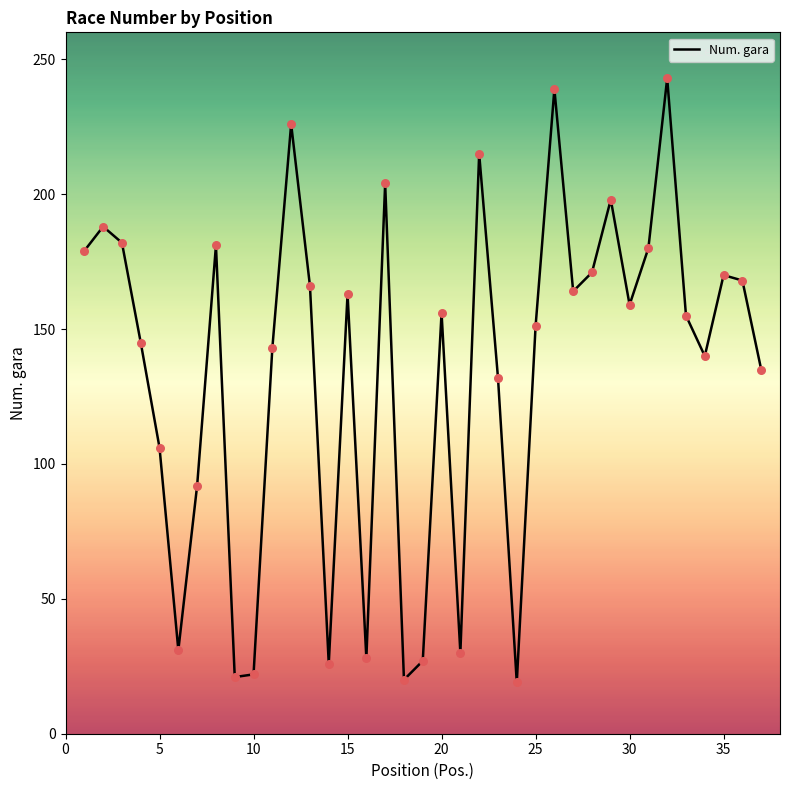

What is the maximum value shown in the chart?

243